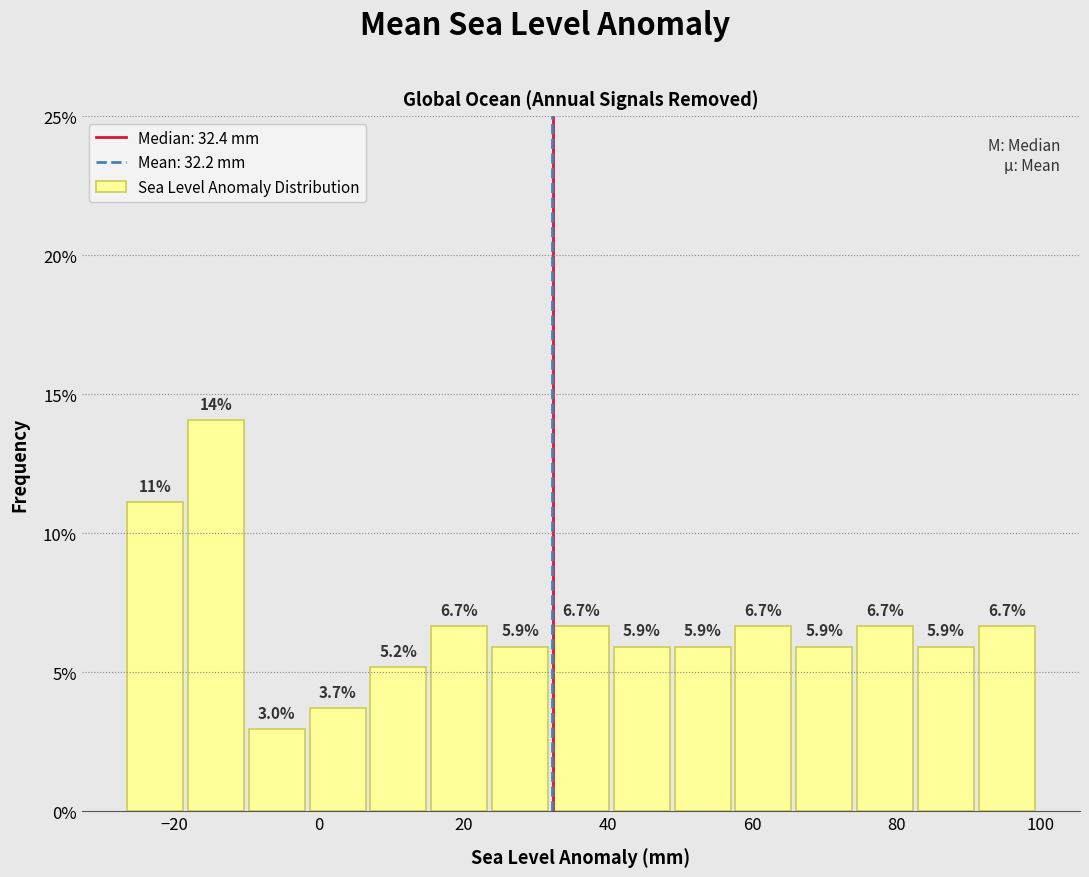

Over which range of the x-axis is the bar tallest?

-18 to -10